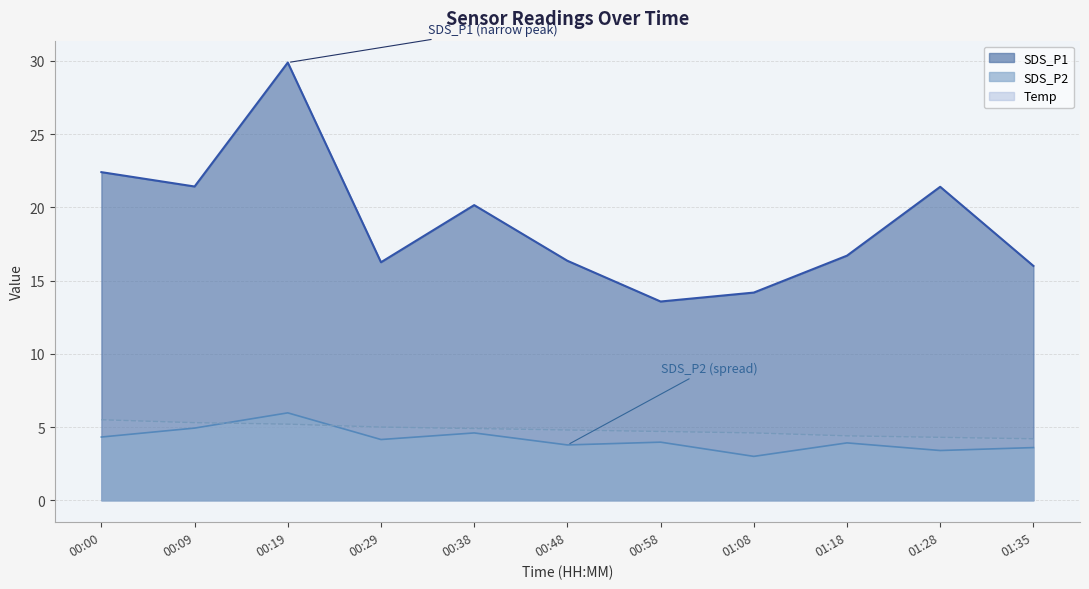

What is the total value across all series at 00:29?

25.4